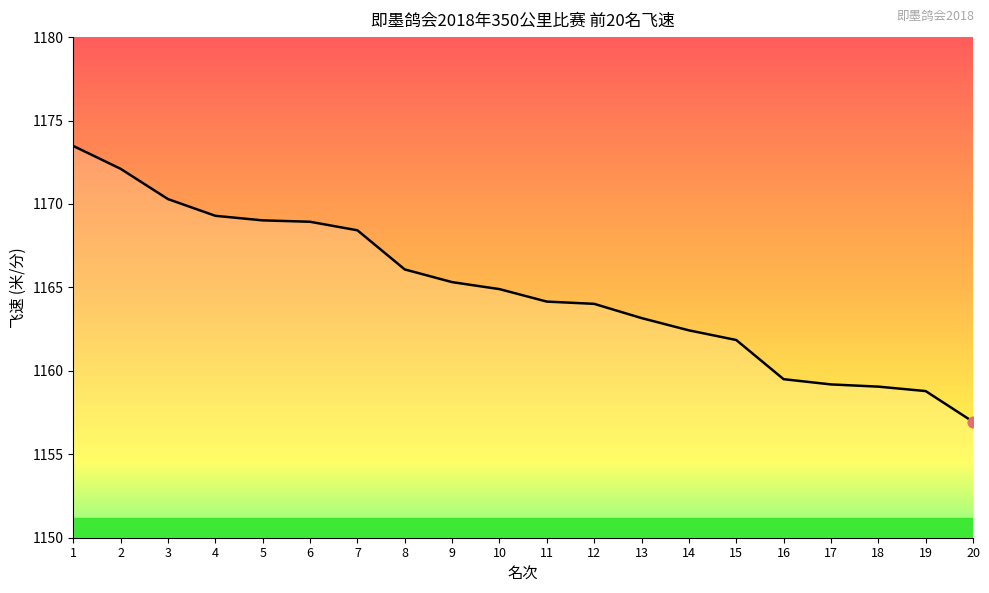

Which has a higher value, 17 or 7?

7